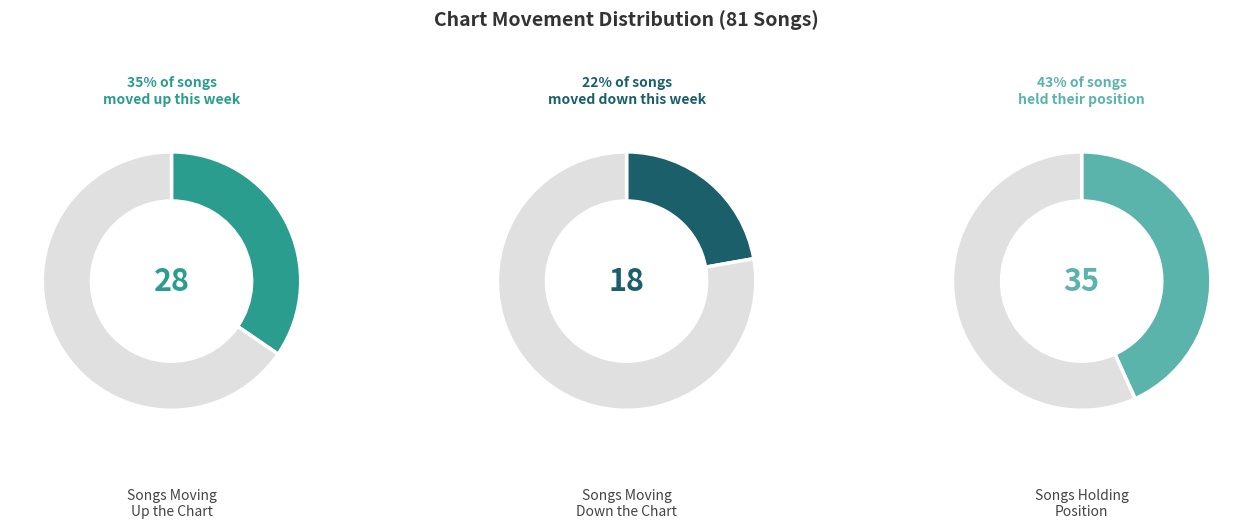

Which category has the smallest portion of the pie?

down